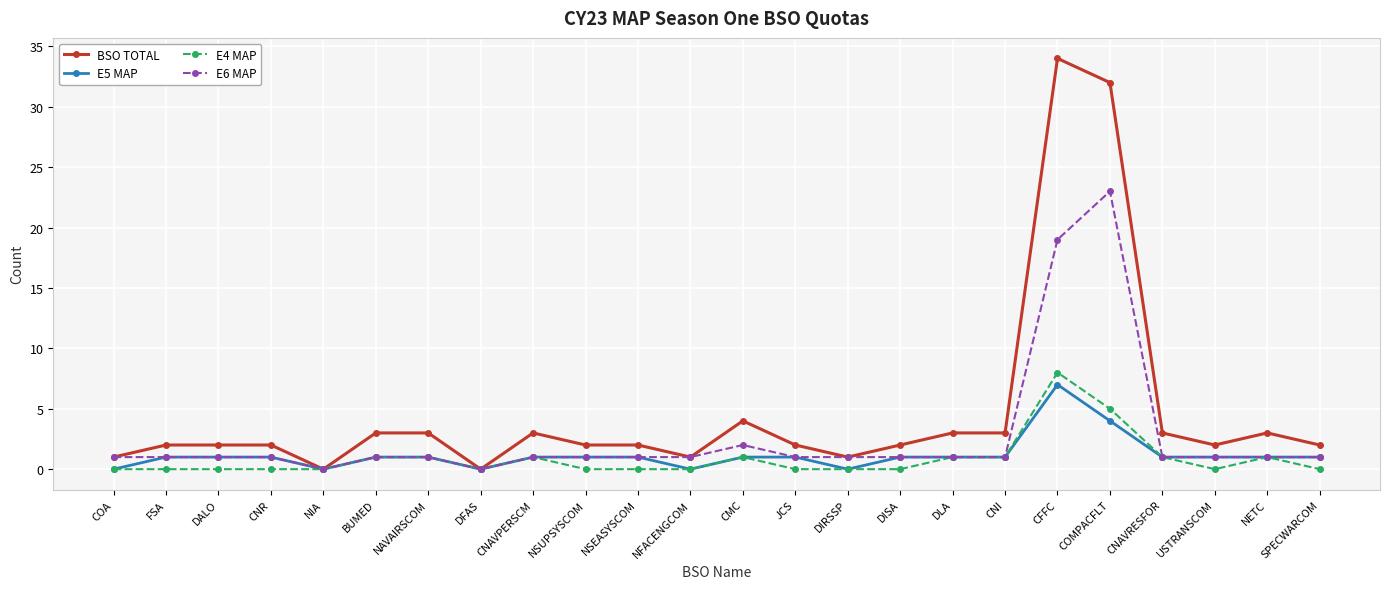

What is the label of the 2nd point from the left?

FSA